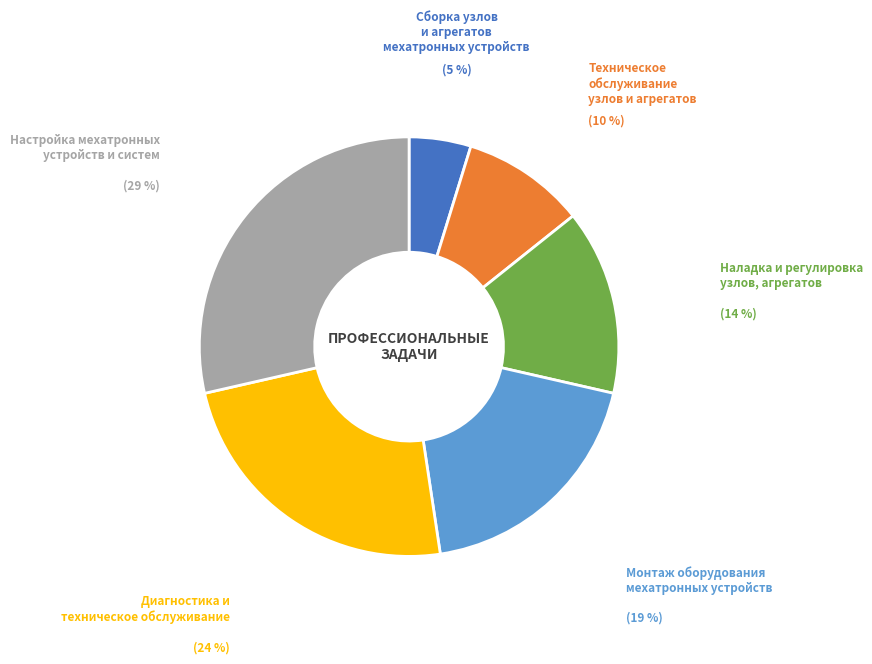

Is there a majority slice in this chart?

No